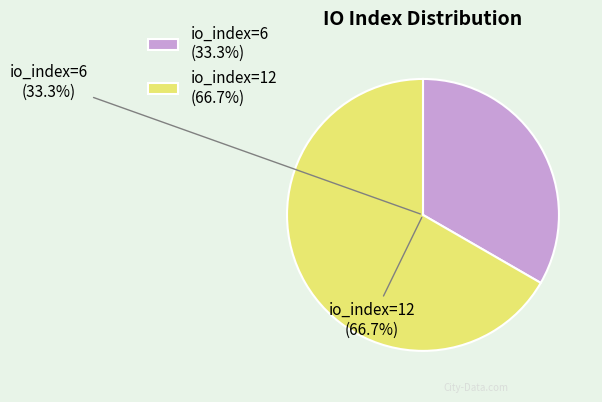

To the nearest percent, what portion does io_index=6 represent?

33%